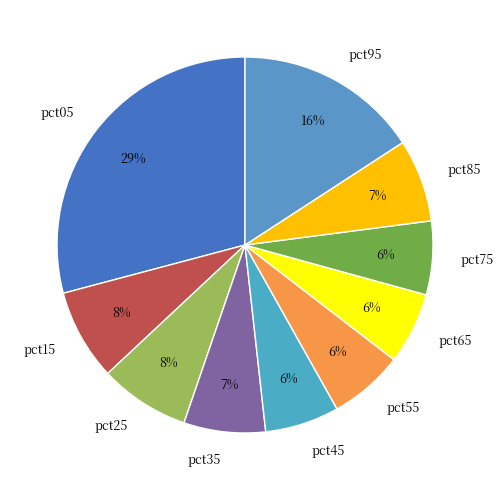

Which has a higher value, pct95 or pct65?

pct95